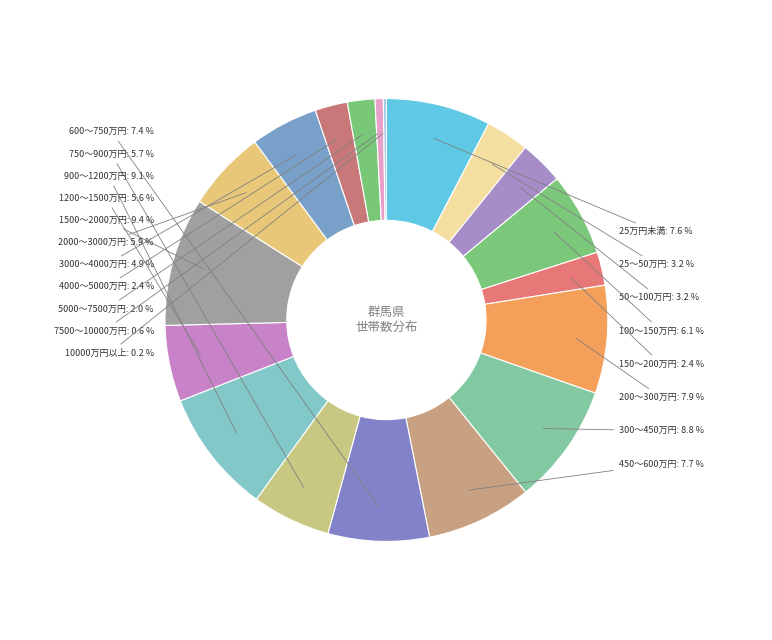

How many slices are in this pie chart?

19